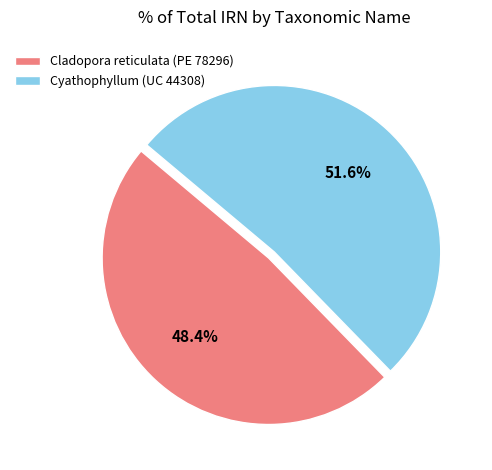

Do Cyathophyllum (UC 44308) and Cladopora reticulata (PE 78296) together represent more than half of the pie?

Yes